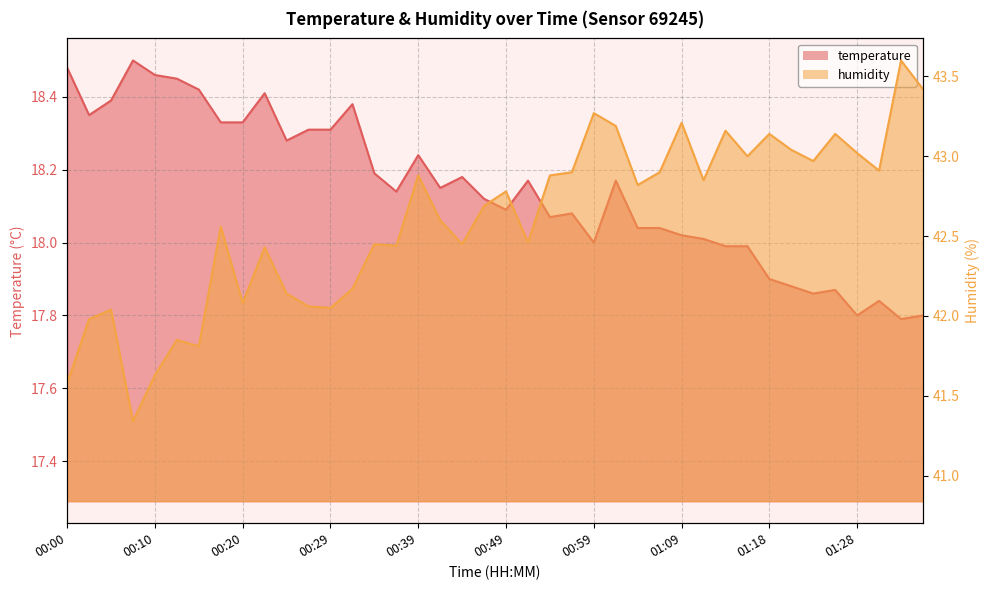

What is the spread (max minus min) of values at 00:54?

24.8